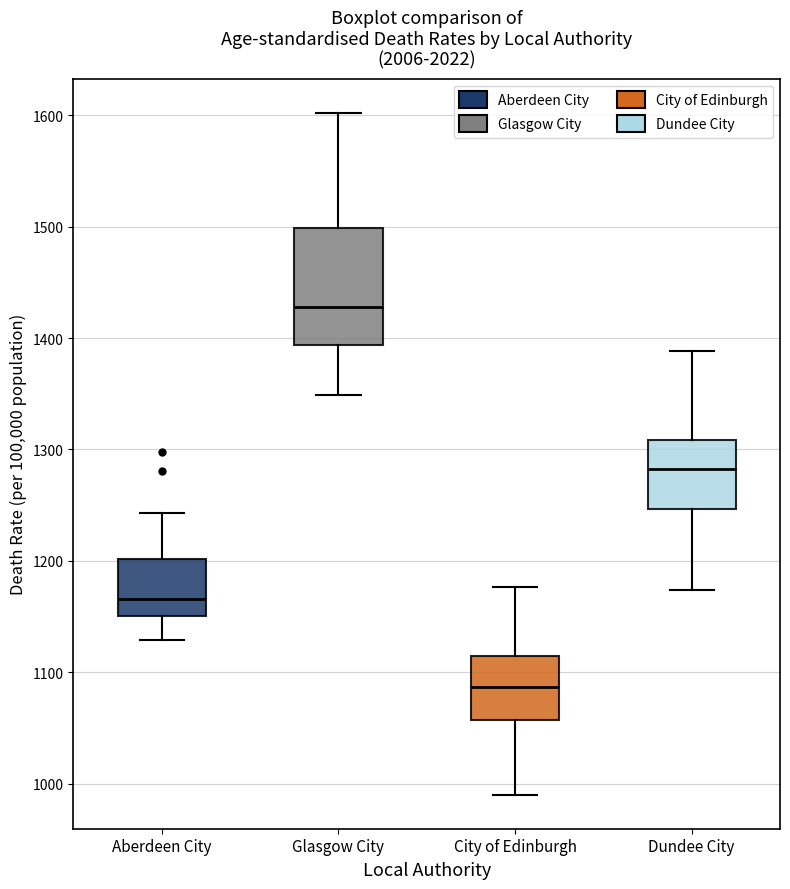

Which box has the lowest median line?

City of Edinburgh